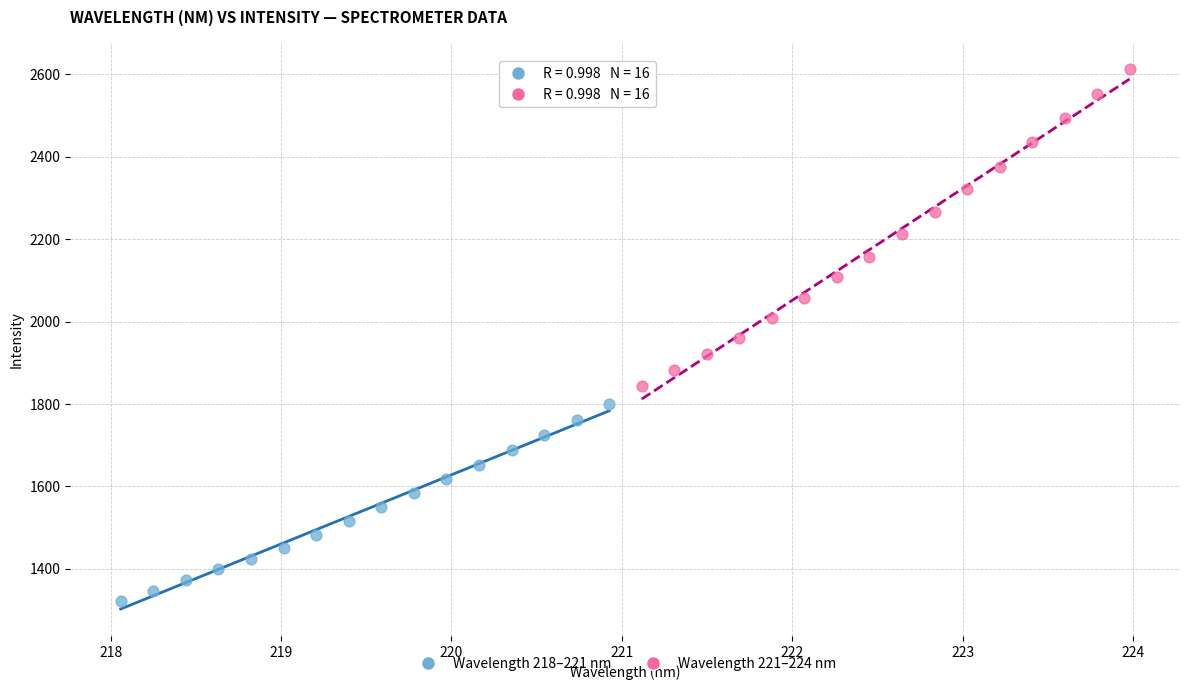

Which series contains the lowest Y value?

Wavelength 218–221 nm